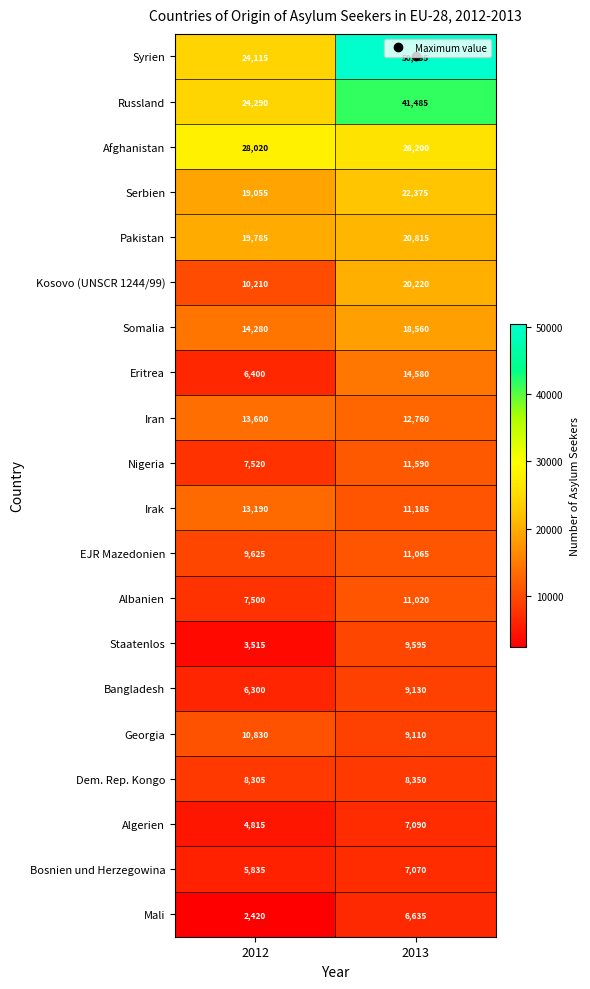

At how many categories does at least one series exceed 8406?

2